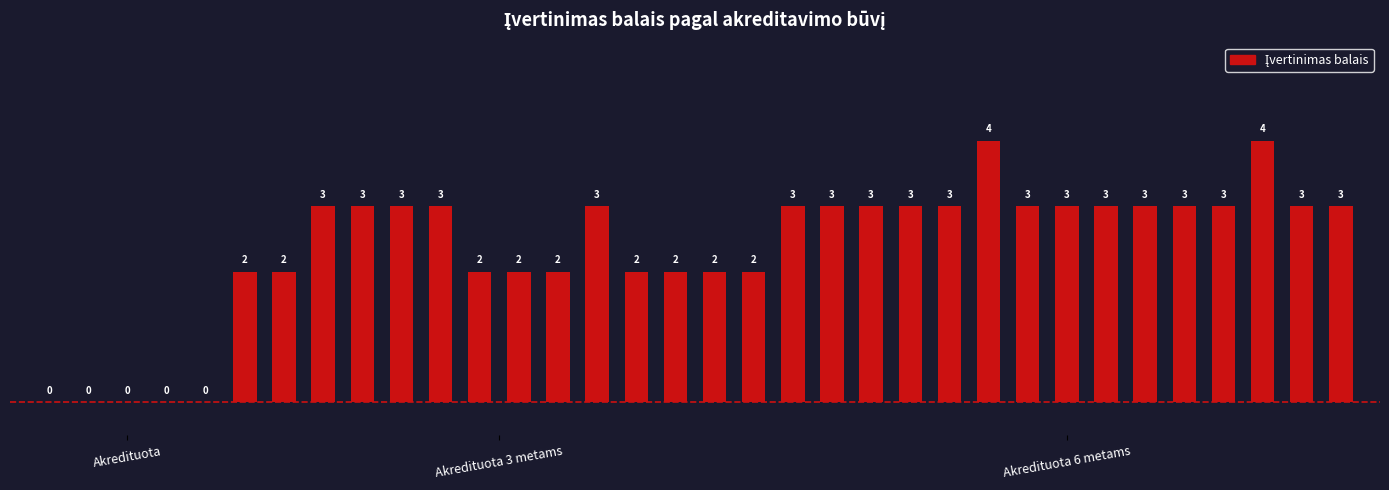

What is the sum of all values?

80